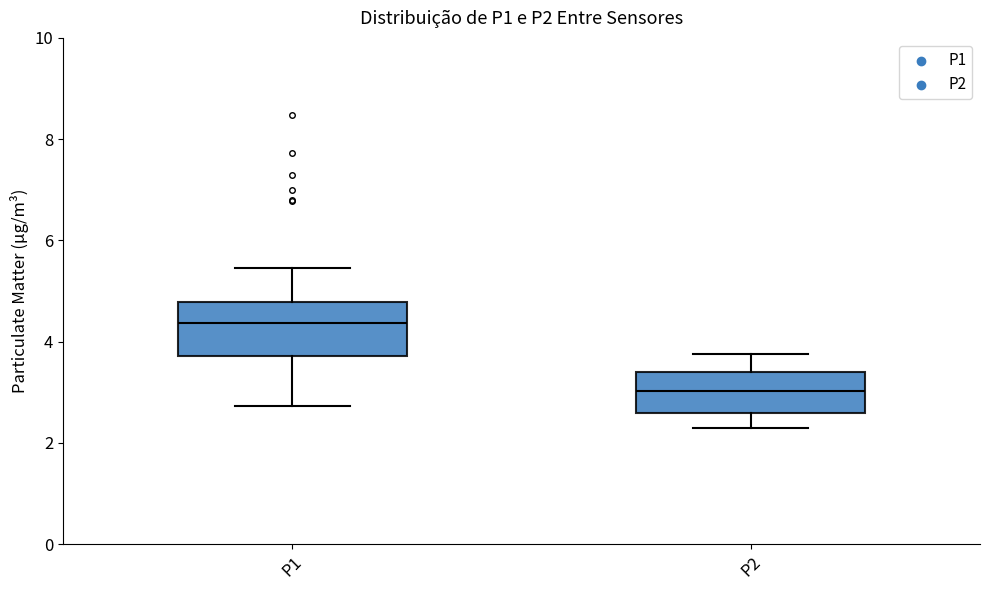

Where does the lower whisker of the box for P1 end on the y-axis? The values are not printed on the chart, so give them approximately, as read against the axis.

2.8